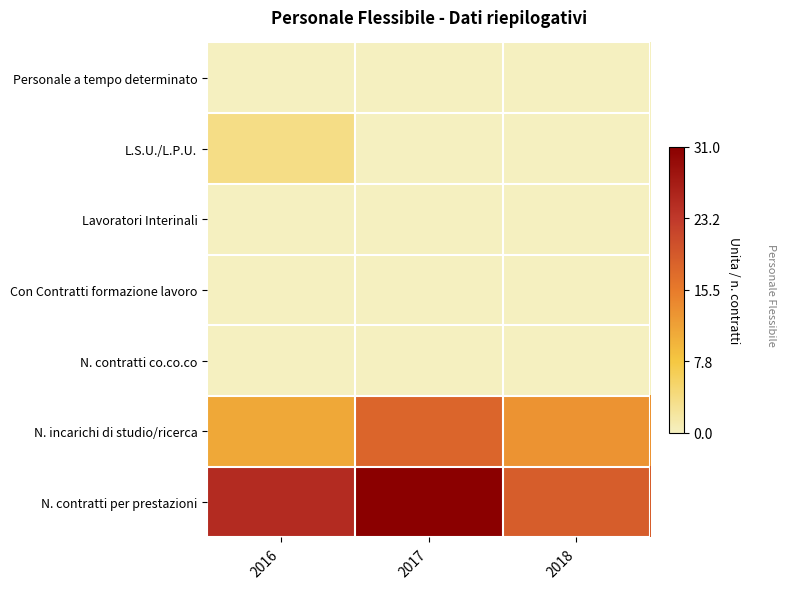

What is the spread (max minus min) of values at 2017?

31.0